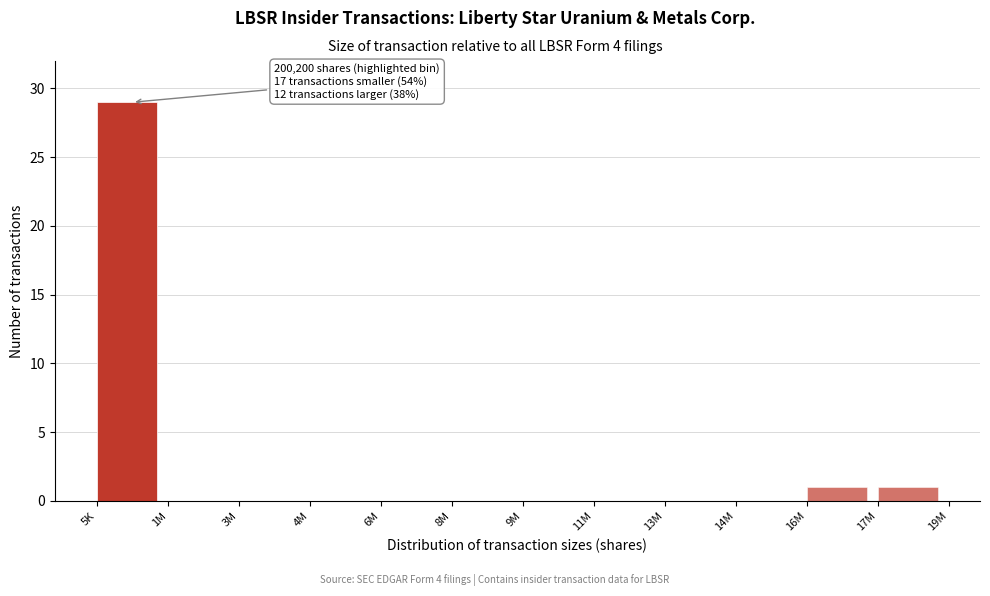

Reading left to right, list all the values displayed in this chart.

5K=29	1M=0	3M=0	4M=0	6M=0	8M=0	9M=0	11M=0	13M=0	14M=0	16M=1	17M=1